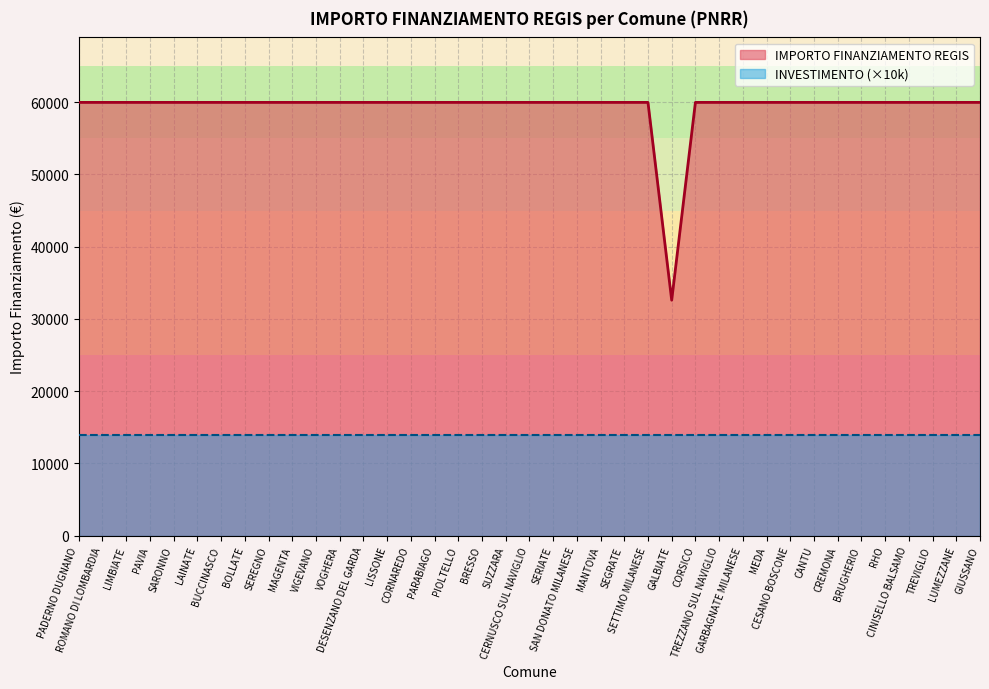

True or false: the data shows 59966 at BOLLATE.

True